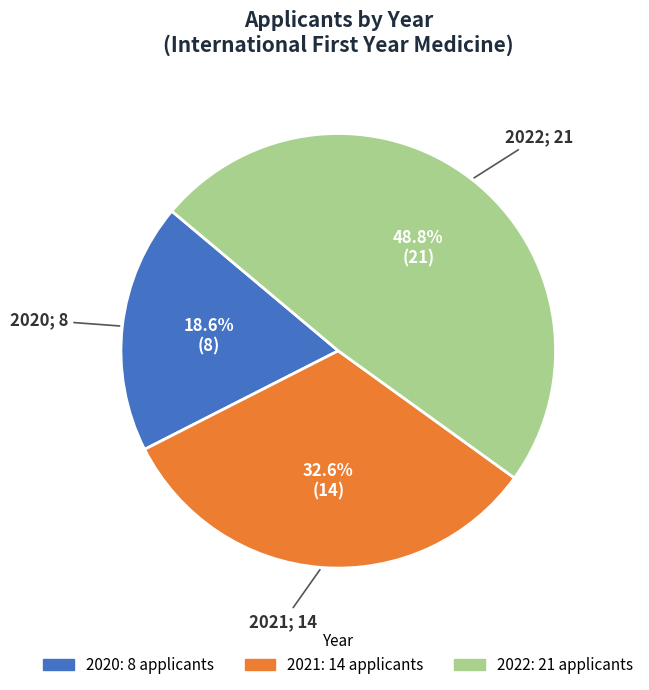

What is the ratio of the value at 2021 to the value at 2022?

0.7